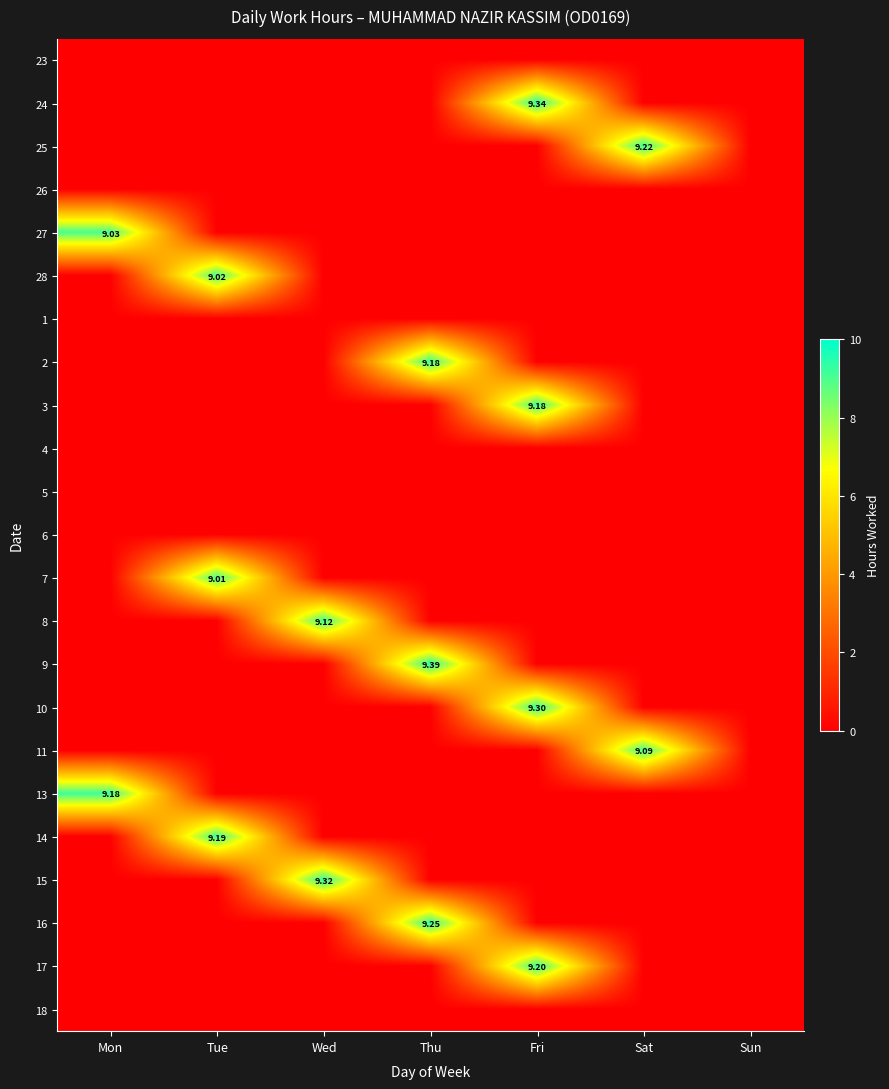

How many positive values does the 28 series have?

1